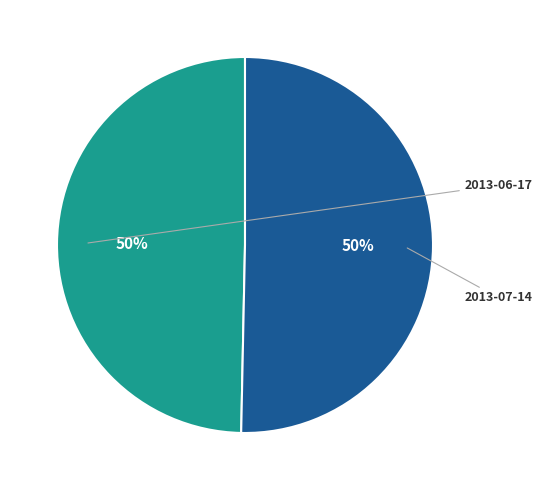

Which has a higher value, 2013-06-17 or 2013-07-14?

2013-07-14